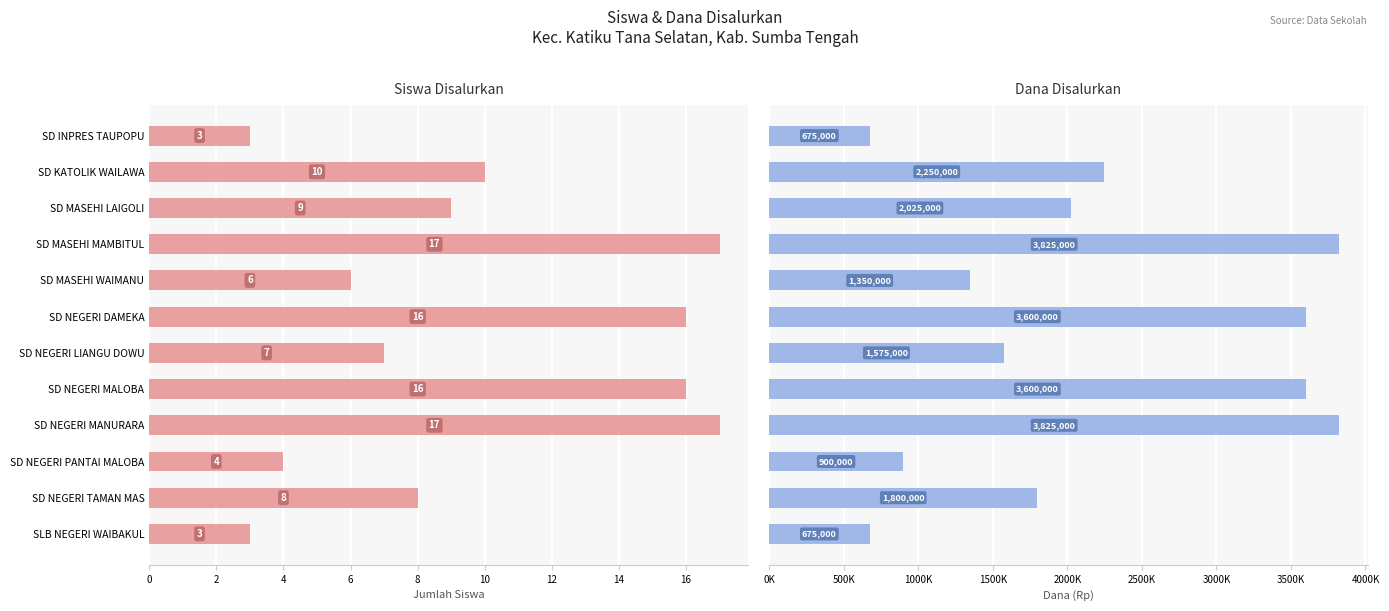

Count the number of data series in this chart.

2